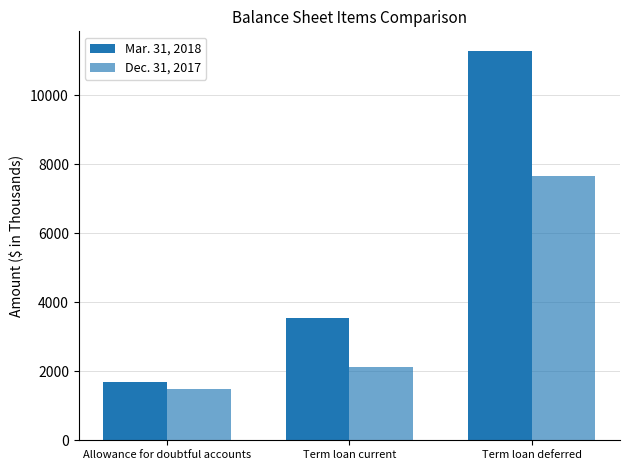

Is it true that Dec. 31, 2017 equals 7655 at Term loan deferred?

True